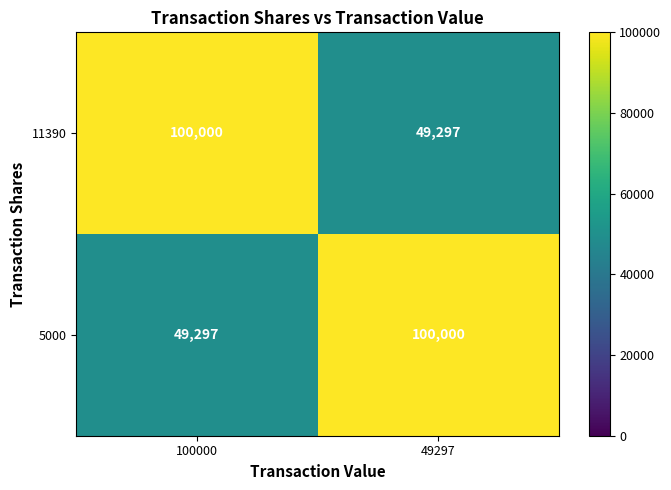

What is the difference between the highest and lowest values at 100000?

50703